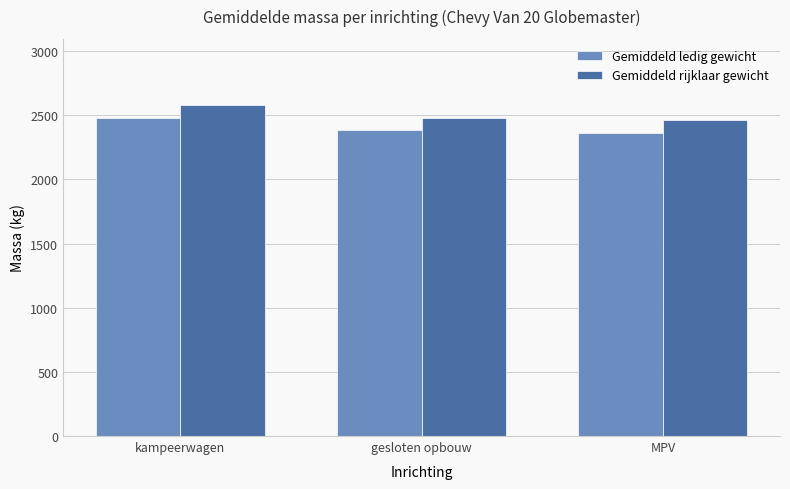

What is the label of the 1st bar from the right?

MPV